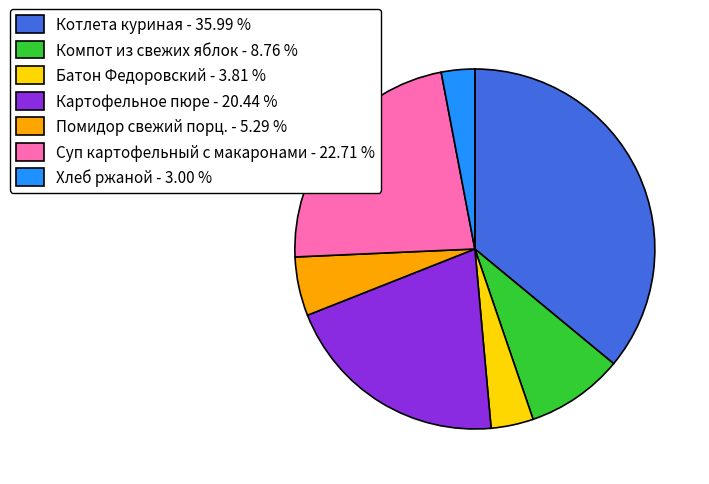

How many segments does this pie chart have?

7